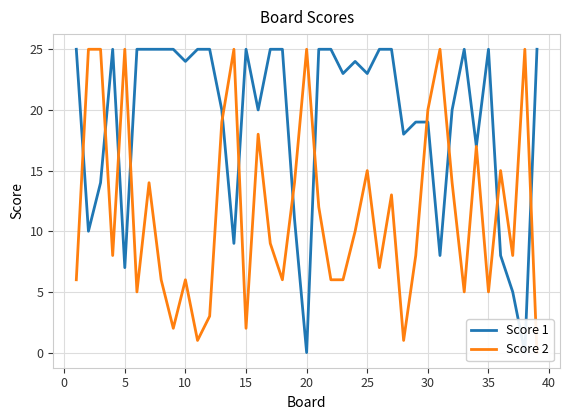

How many values in the Score 1 series are below 24?

19